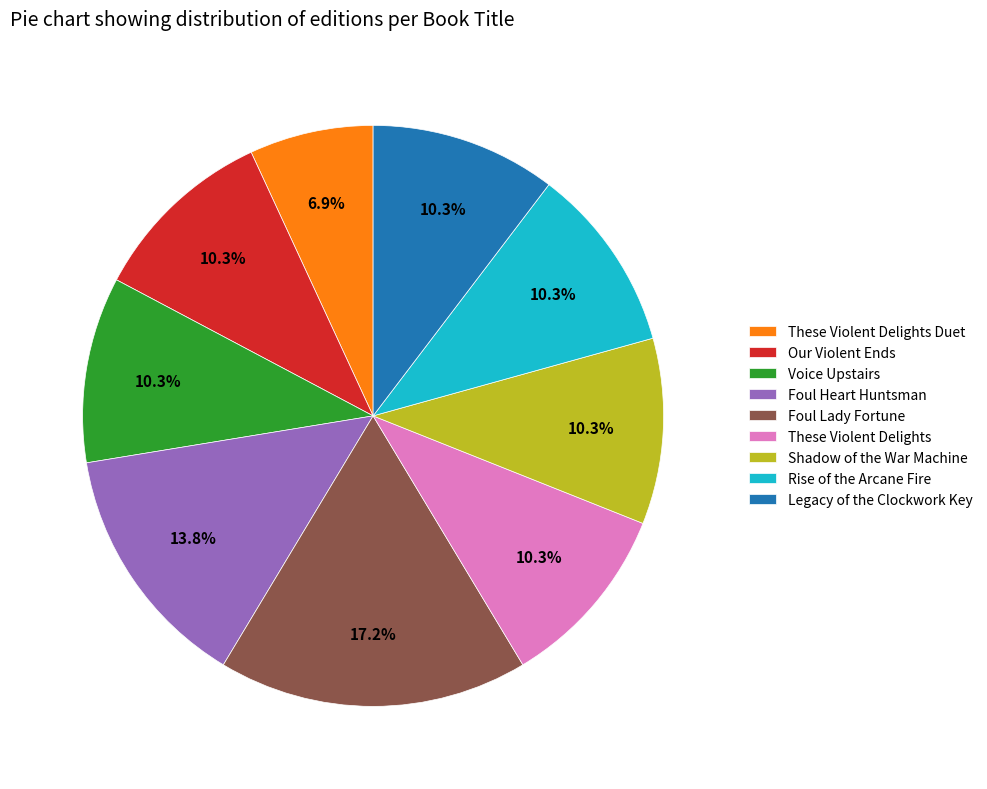

How many slices are in this pie chart?

9